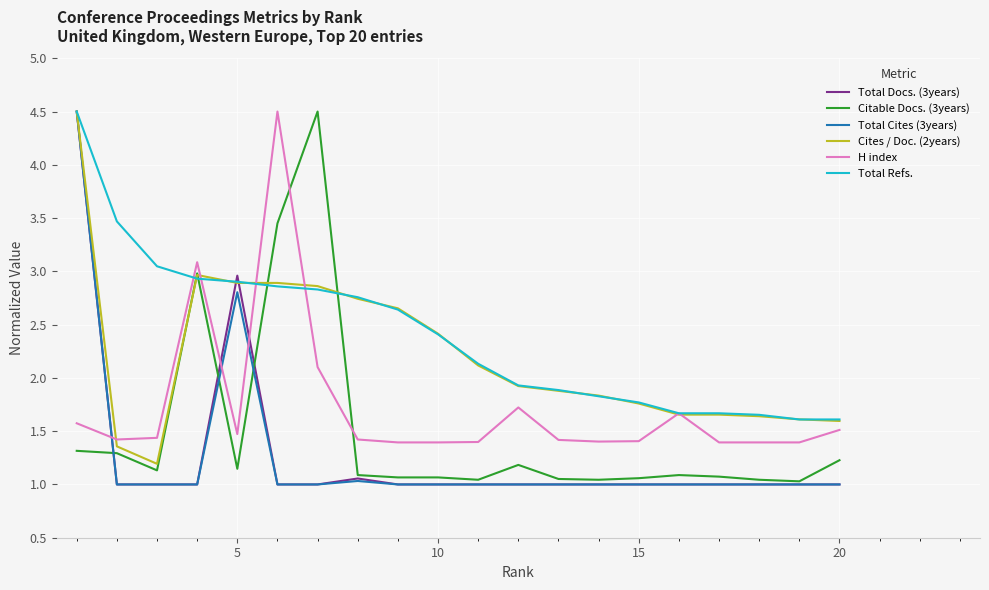

How many lines are shown in the chart?

6